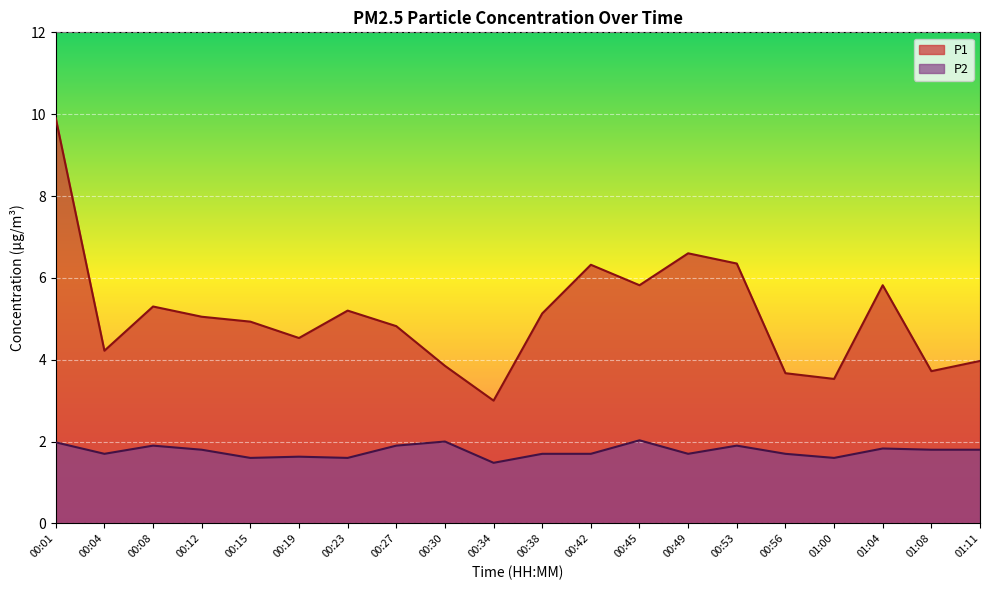

Count the number of data series in this chart.

2